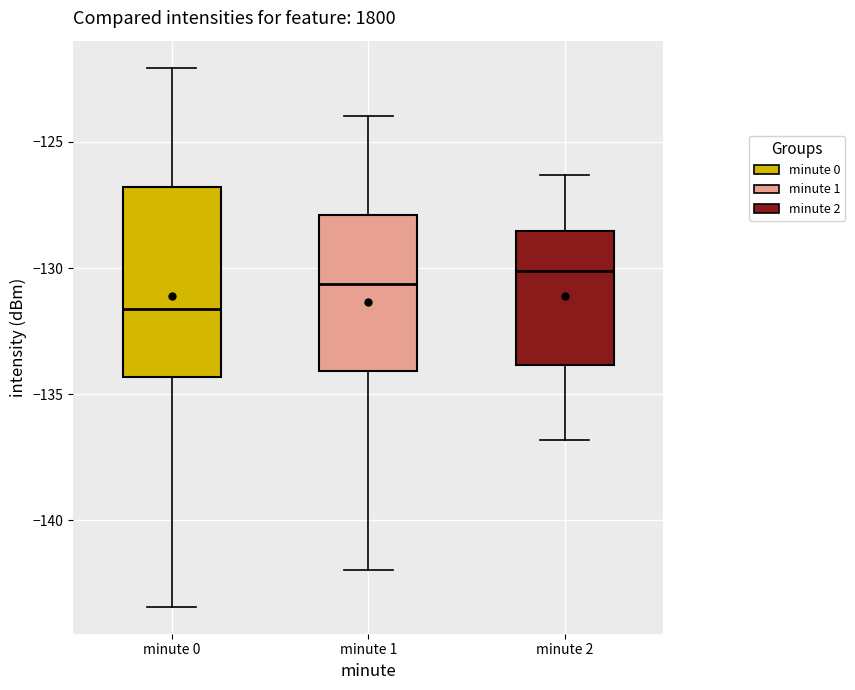

Which box has the lowest median line?

minute 0